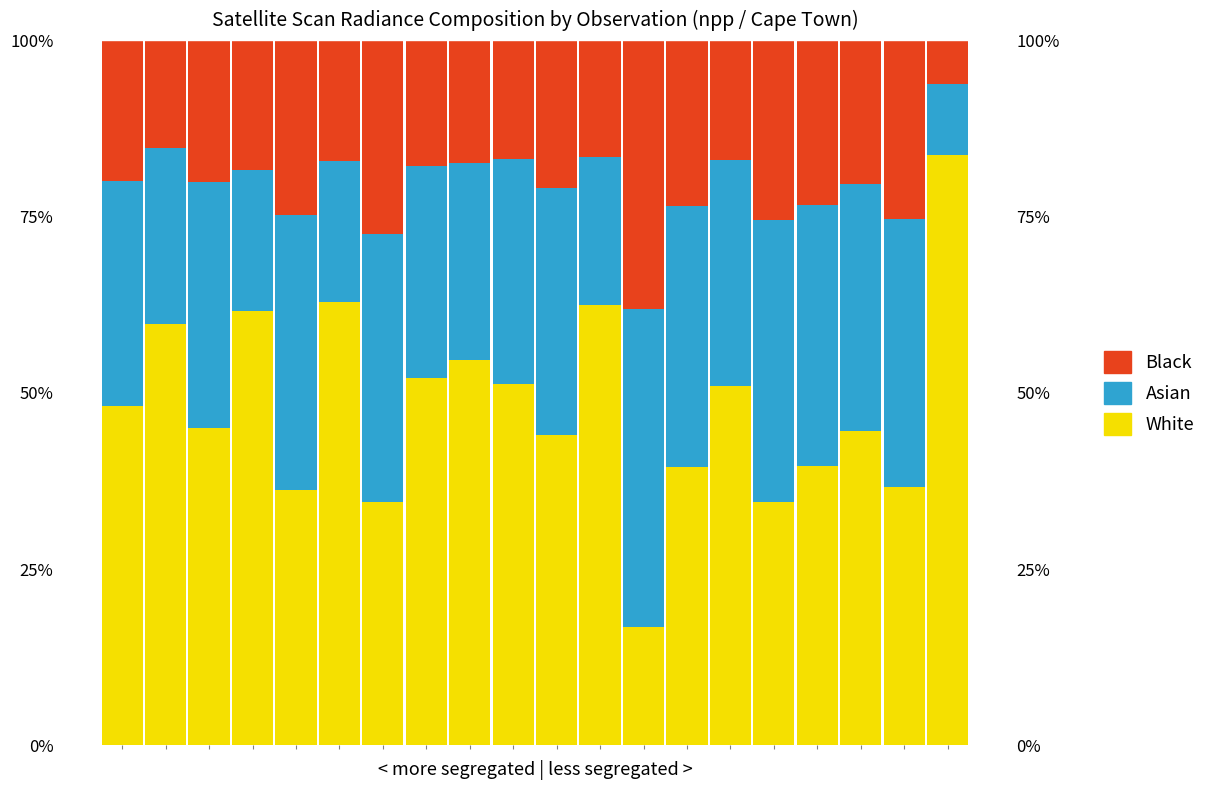

What is the value of the Black bar at the 18th from the left?

0.2